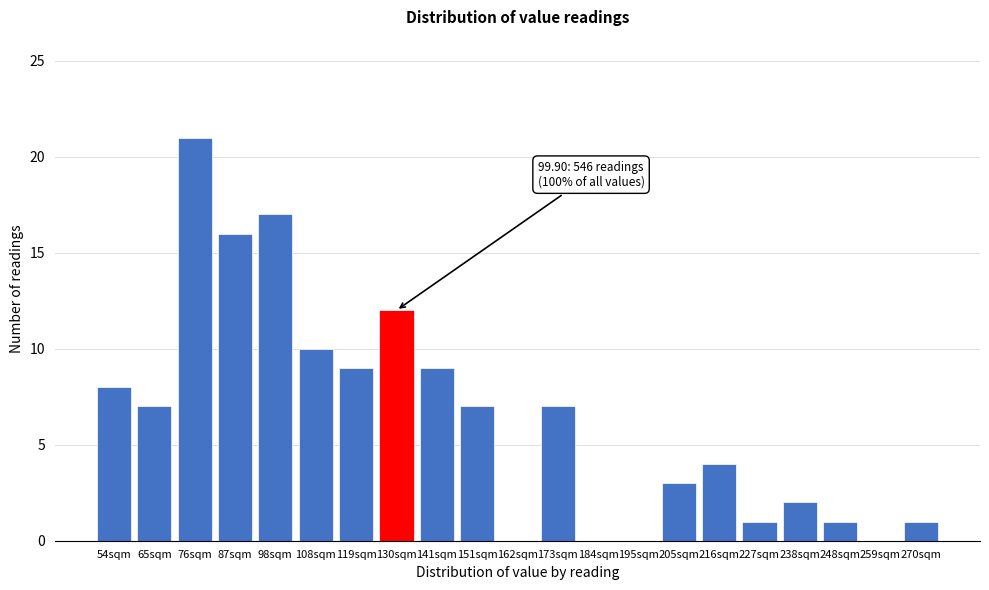

Reading left to right, list all the values displayed in this chart.

54sqm=8	65sqm=7	76sqm=21	87sqm=16	98sqm=17	108sqm=10	119sqm=9	130sqm=12	141sqm=9	151sqm=7	162sqm=0	173sqm=7	184sqm=0	195sqm=0	205sqm=3	216sqm=4	227sqm=1	238sqm=2	248sqm=1	259sqm=0	270sqm=1